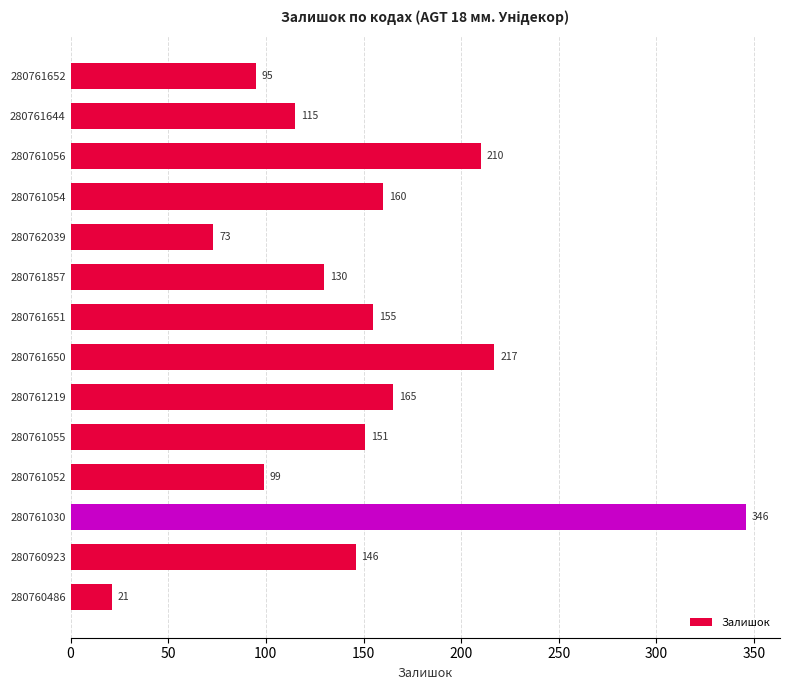

Which label corresponds to the smallest value in the chart?

280760486